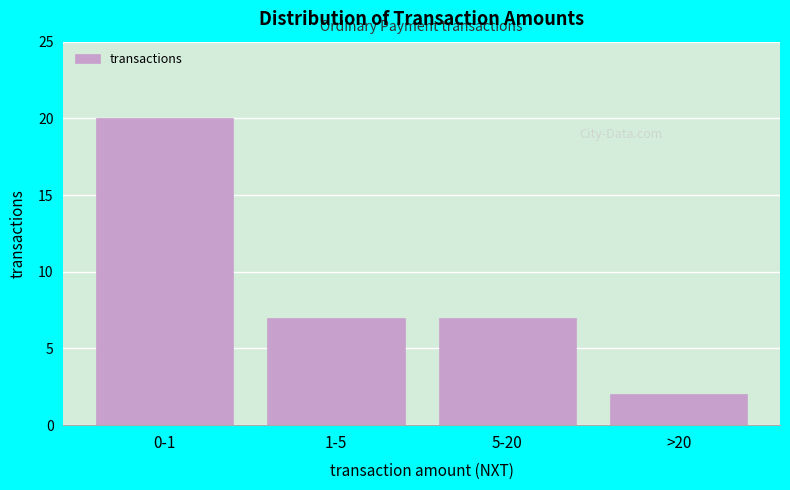

Reading left to right, transcribe all the data shown in this chart.

0-1=20	1-5=7	5-20=7	>20=2